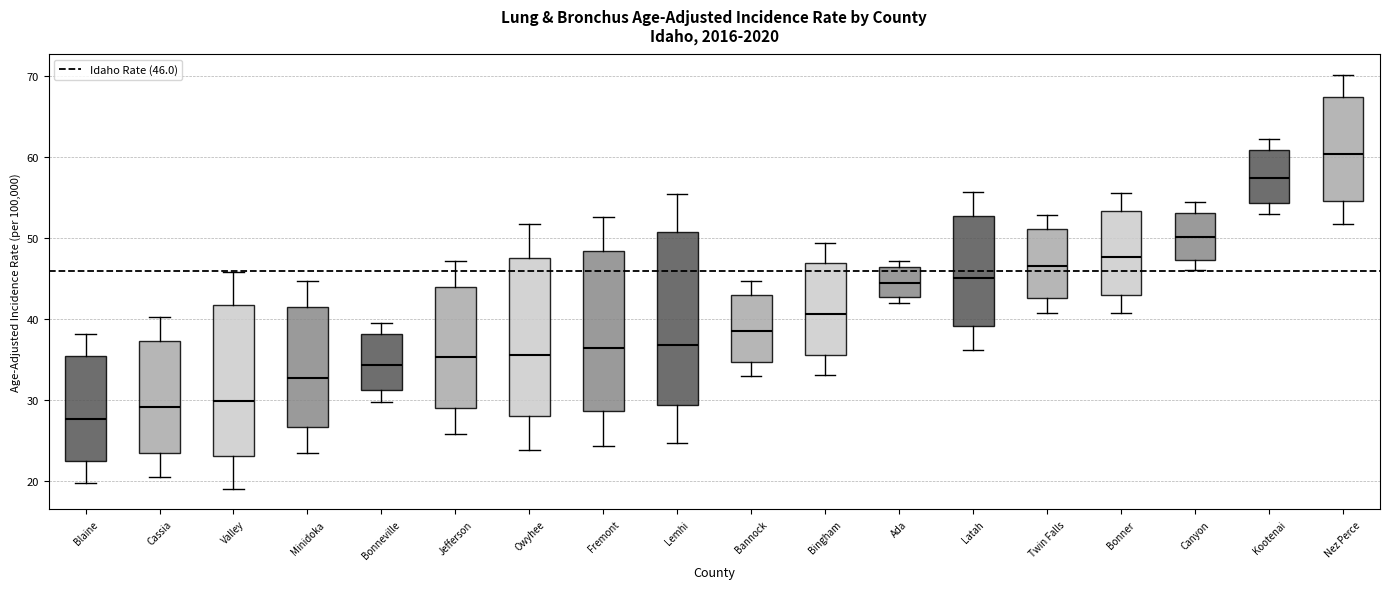

Reading left to right, read every box against the y-axis: the position of its median line, the range the box covers, and the ends of its whiskers. The values are not printed on the chart, so give them approximately, as read against the axis.

Blaine: median 28, box 23 to 35, whiskers 20 to 38
Cassia: median 29, box 24 to 37, whiskers 21 to 40
Valley: median 30, box 23 to 42, whiskers 19 to 46
Minidoka: median 33, box 27 to 42, whiskers 24 to 45
Bonneville: median 34, box 31 to 38, whiskers 30 to 40
Jefferson: median 35, box 29 to 44, whiskers 26 to 47
Owyhee: median 36, box 28 to 48, whiskers 24 to 52
Fremont: median 36, box 29 to 48, whiskers 24 to 53
Lemhi: median 37, box 29 to 51, whiskers 25 to 55
Bannock: median 39, box 35 to 43, whiskers 33 to 45
Bingham: median 41, box 36 to 47, whiskers 33 to 49
Ada: median 45, box 43 to 46, whiskers 42 to 47
Latah: median 45, box 39 to 53, whiskers 36 to 56
Twin Falls: median 47, box 43 to 51, whiskers 41 to 53
Bonner: median 48, box 43 to 53, whiskers 41 to 56
Canyon: median 50, box 47 to 53, whiskers 46 to 54
Kootenai: median 57, box 54 to 61, whiskers 53 to 62
Nez Perce: median 60, box 55 to 67, whiskers 52 to 70